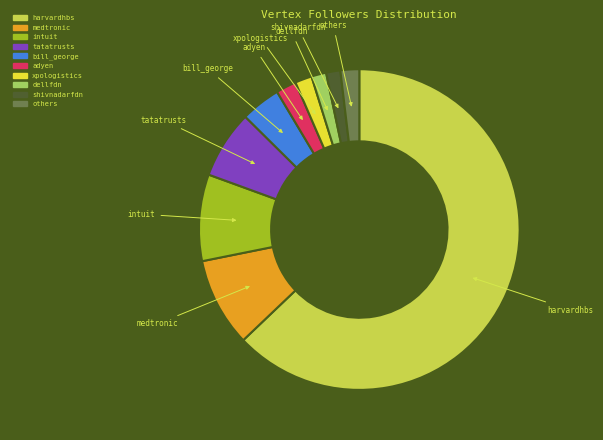

Is it true that bill_george is 4% of the pie?

True